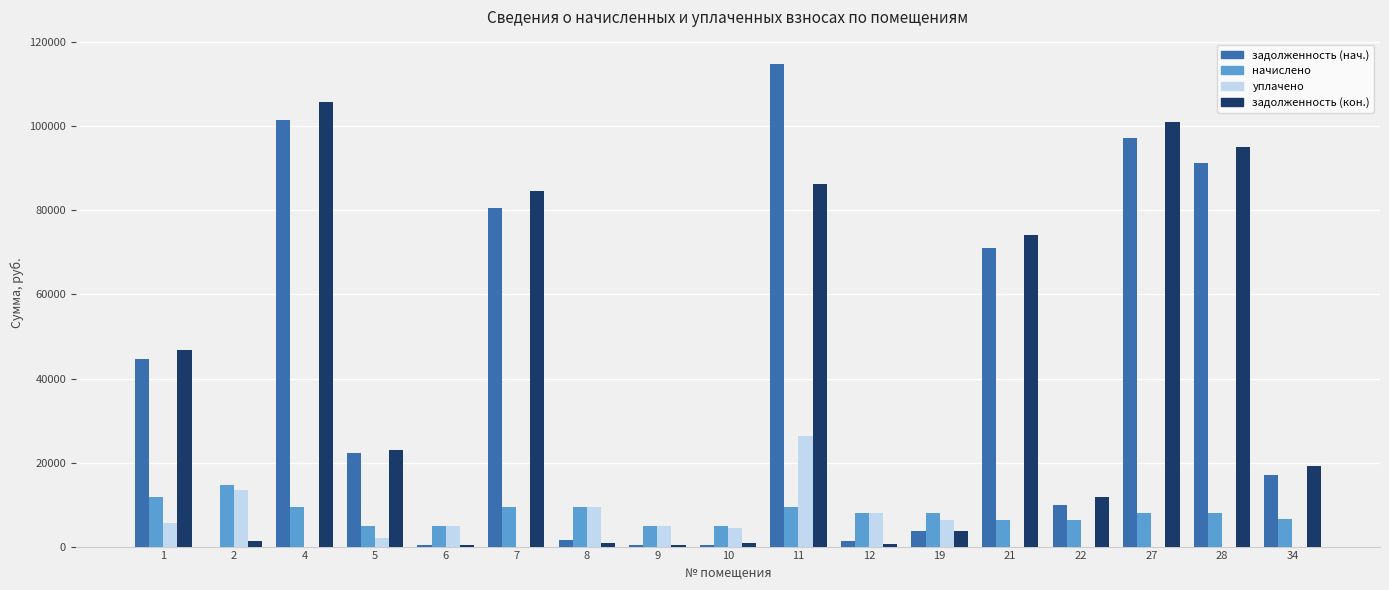

True or false: уплачено has a value of 4899.1 at 6.

True